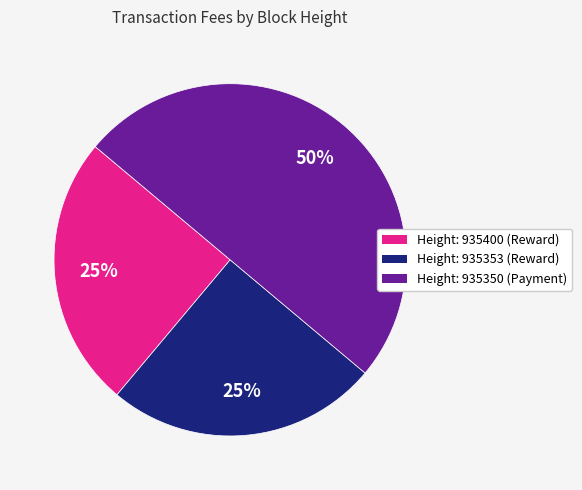

To the nearest percent, what is the average slice percentage?

33%